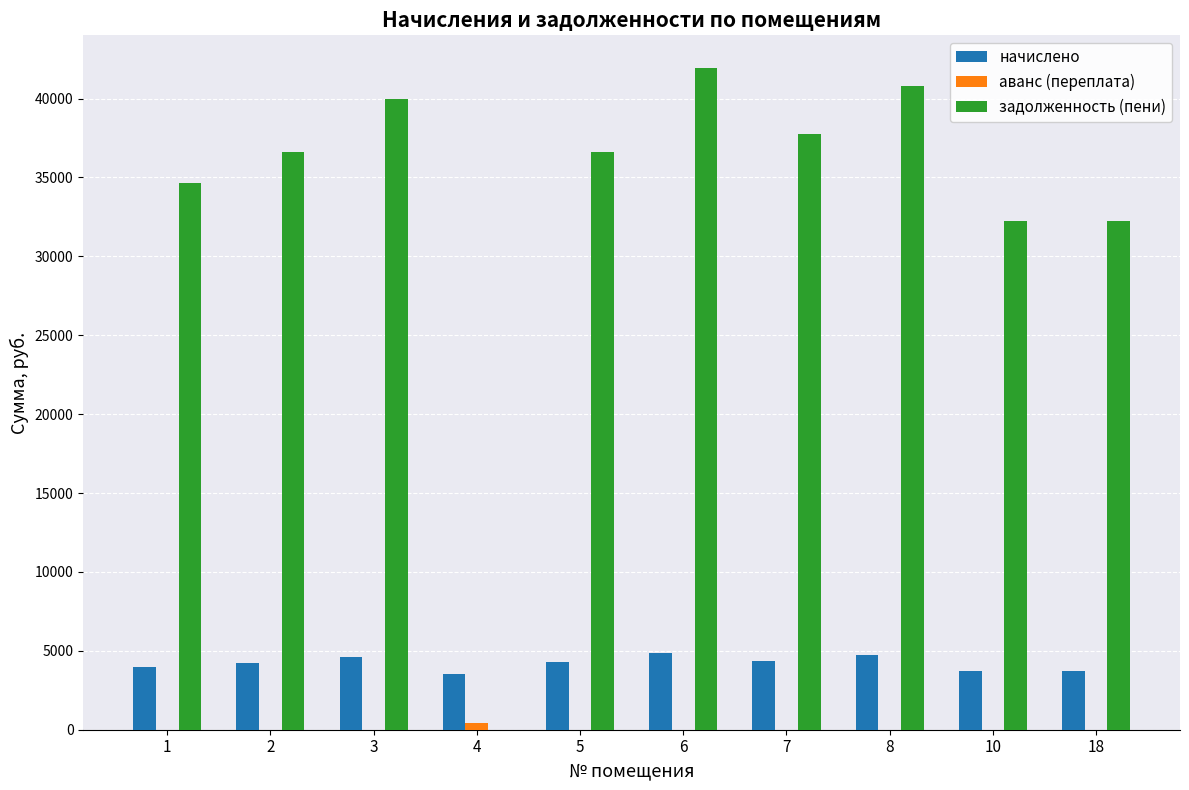

Which series has the largest total across all categories?

задолженность (пени)